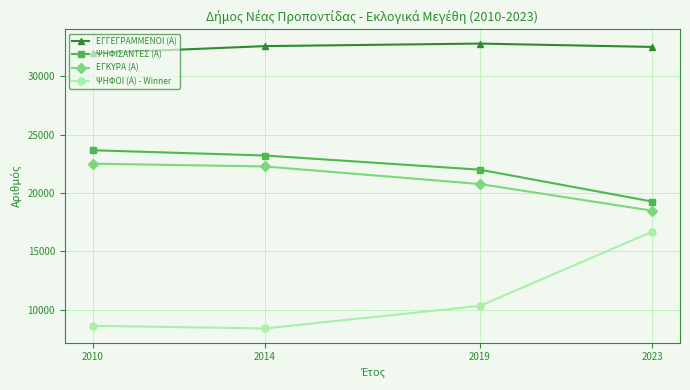

How many lines are shown in the chart?

4